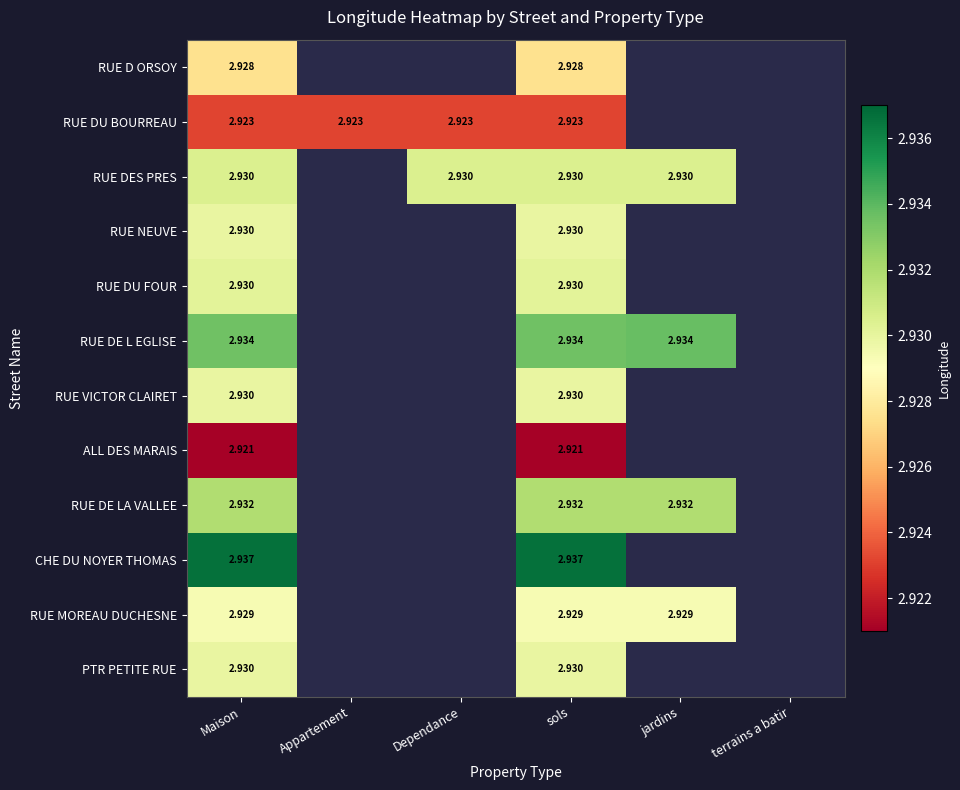

How many values in the RUE DU FOUR series exceed 0?

2